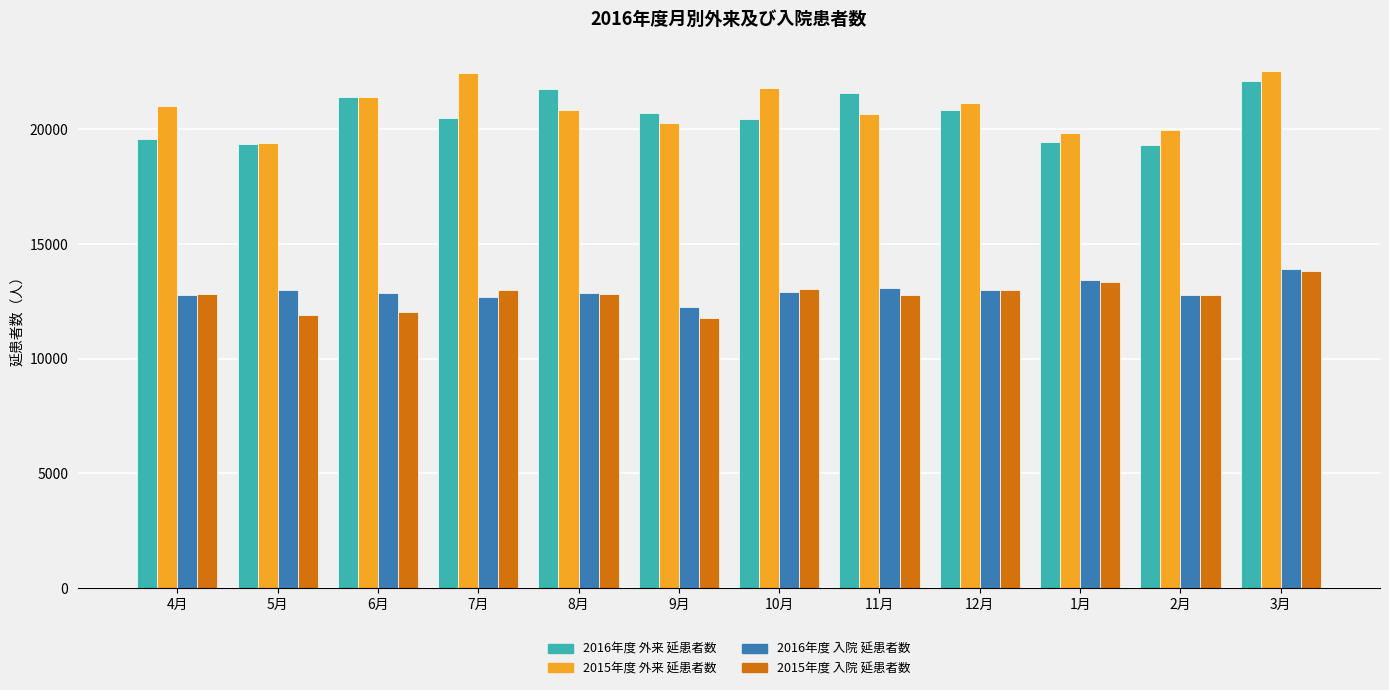

What is the spread (max minus min) of values at 9月?

8918